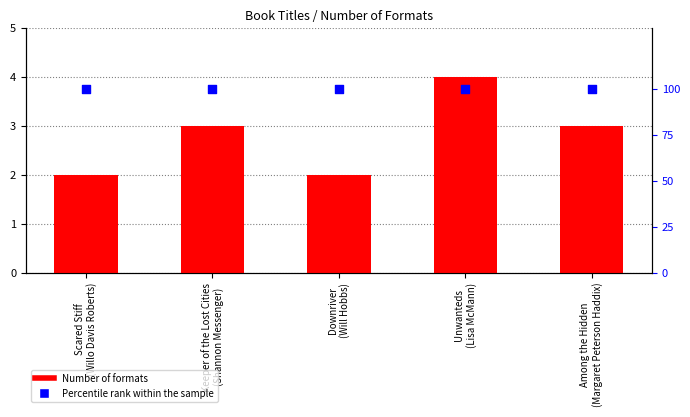

Which series contains the highest Y value?

percentile rank within the sample